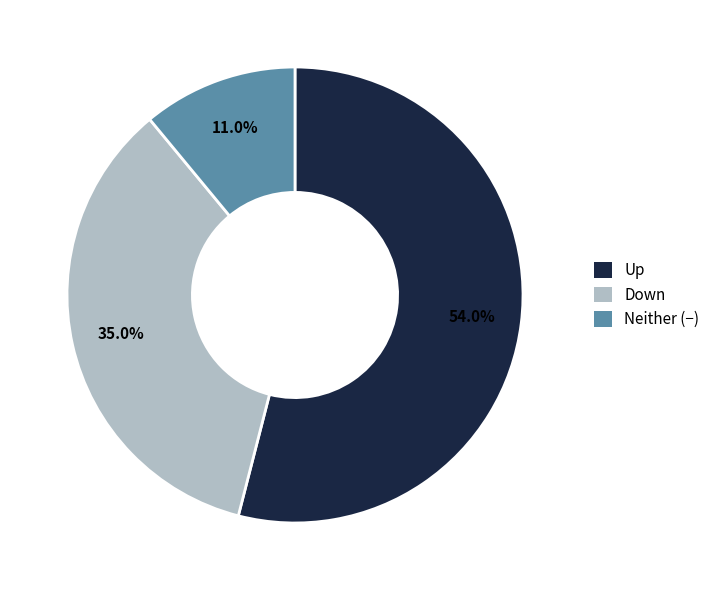

To the nearest percent, what is the difference between the largest and smallest slice percentages?

43%